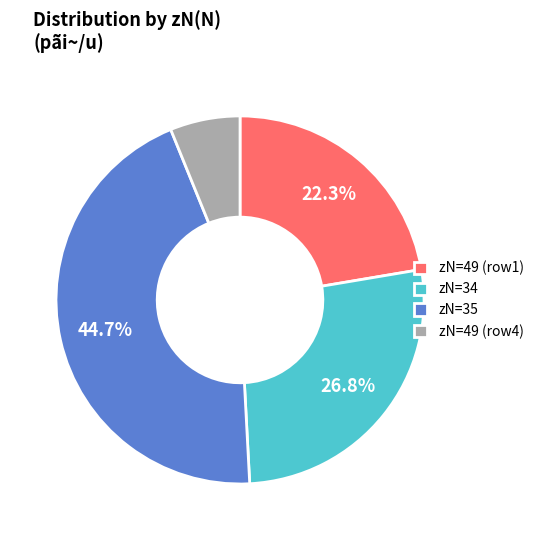

Approximately how many times larger is the value at zN=35 compared to zN=49 (row1)?

2.0